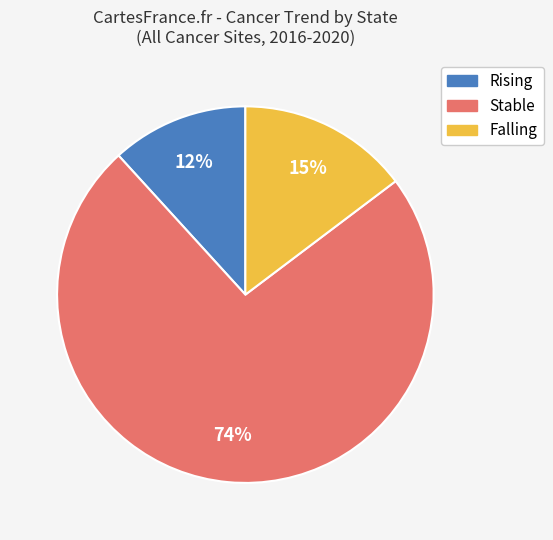

Which category accounts for the majority?

Stable